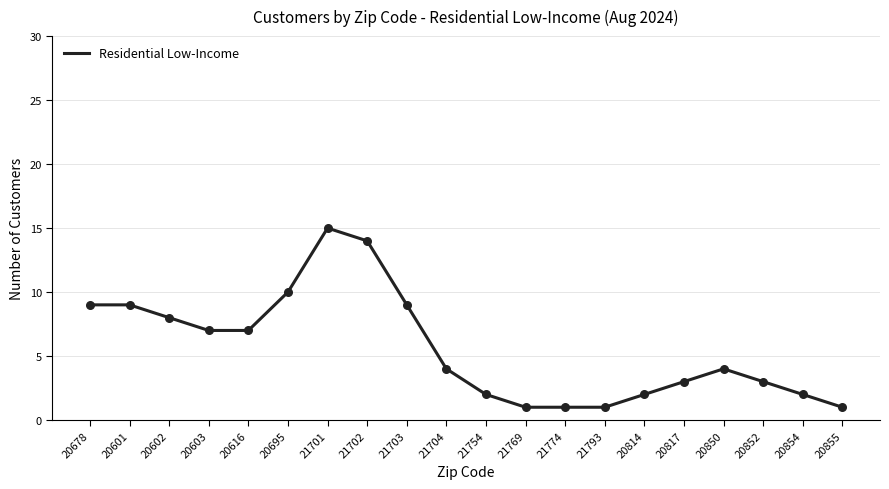

Which has a higher value, 20603 or 20854?

20603